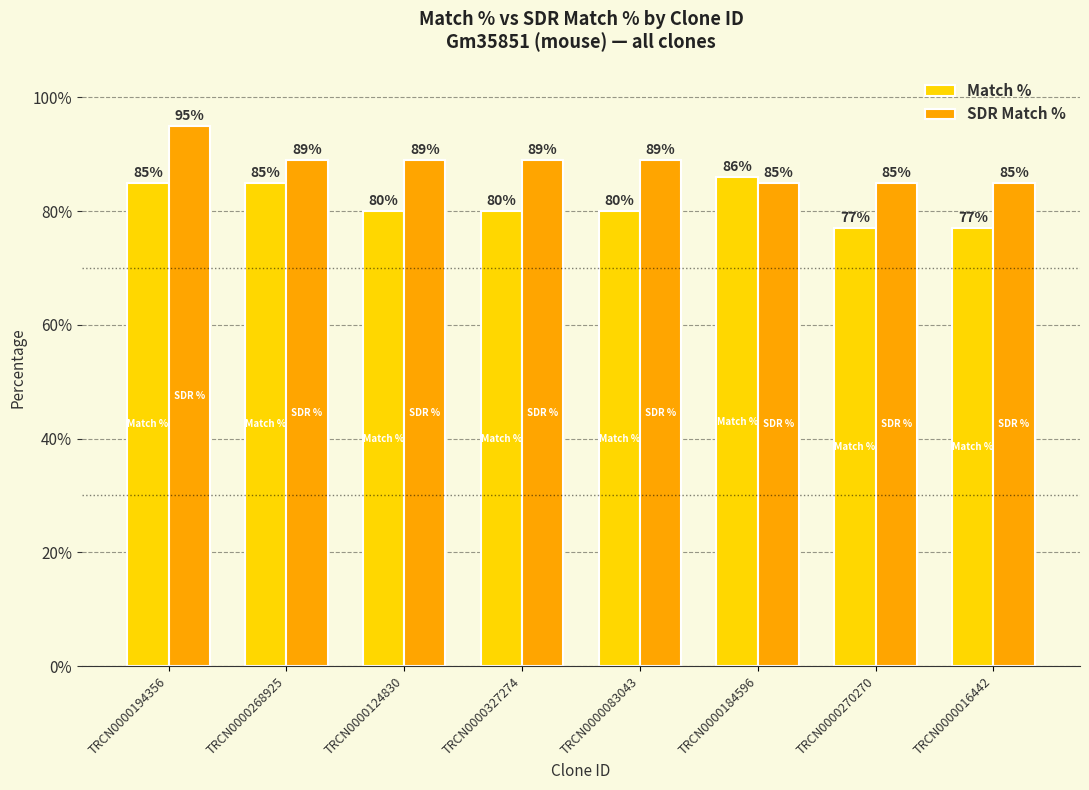

What is the difference between the second highest and second lowest values in the SDR Match % series?

4